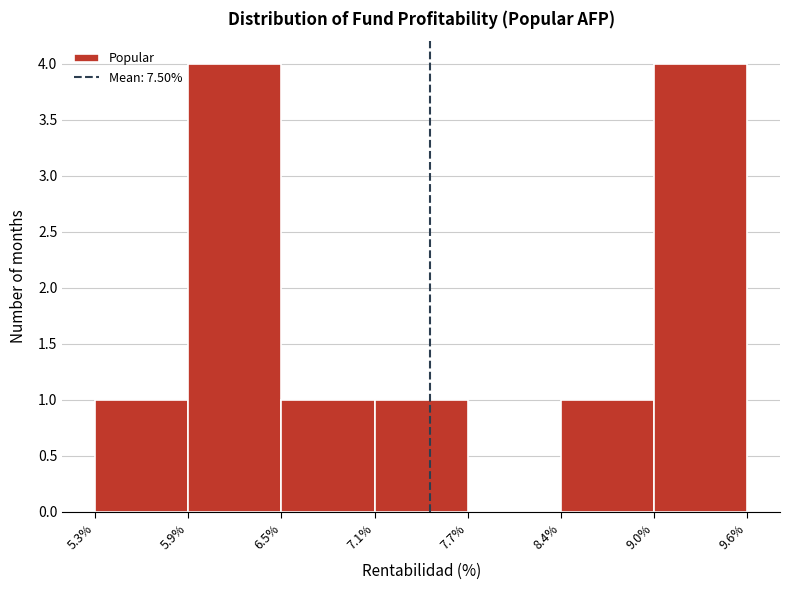

How tall is the bar that spans 5.9% to 6.5% on the x-axis? The values are not printed on the chart, so give them approximately, as read against the axis.

4